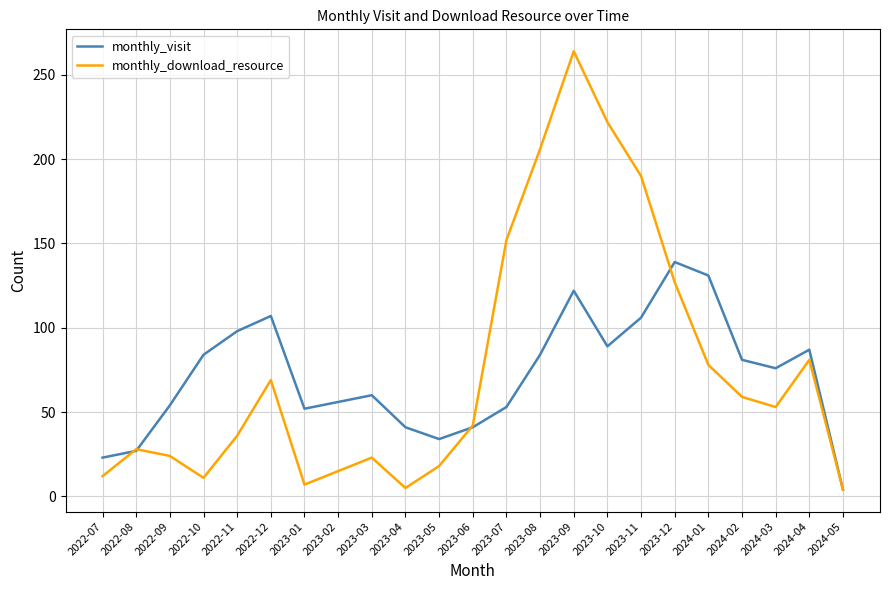

Is it true that monthly_download_resource equals 5 at 2023-04?

True